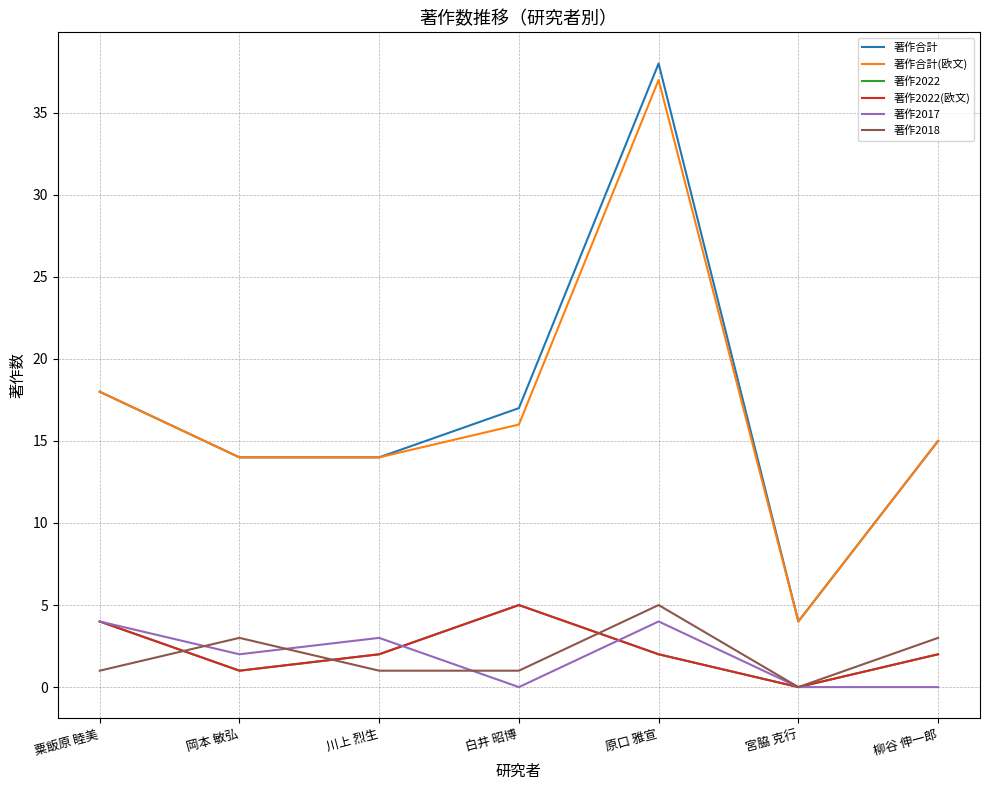

Reading right to left, list all the values displayed in this chart.

著作合計: 15	4	38	17	14	14	18
著作合計(欧文): 15	4	37	16	14	14	18
著作2022: 2	0	2	5	2	1	4
著作2022(欧文): 2	0	2	5	2	1	4
著作2017: 0	0	4	0	3	2	4
著作2018: 3	0	5	1	1	3	1